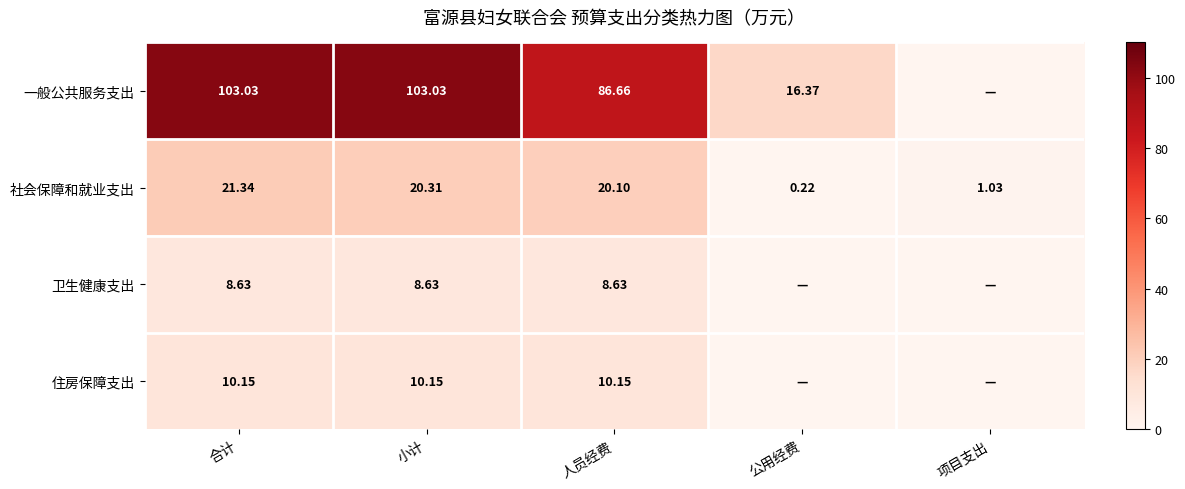

What is the sum of all 社会保障和就业支出 values?

63.0